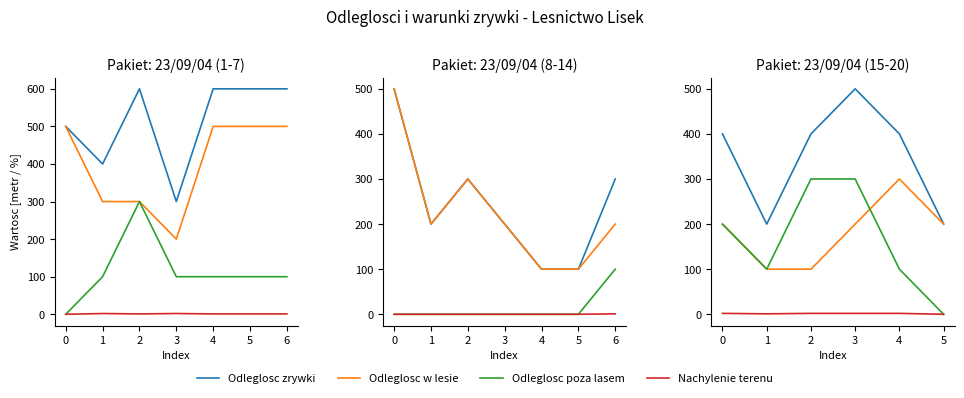

Read the Nachylenie terenu value at 2.

2